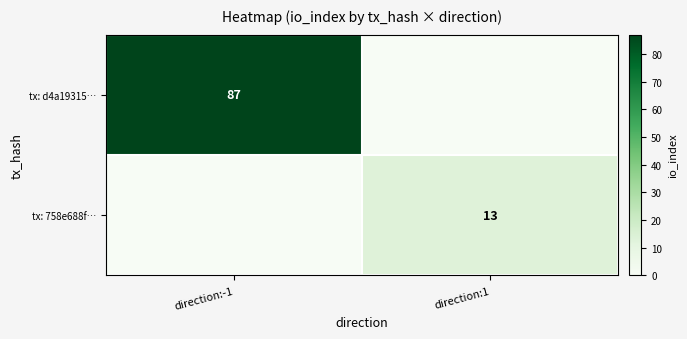

How many series are shown in this chart?

2